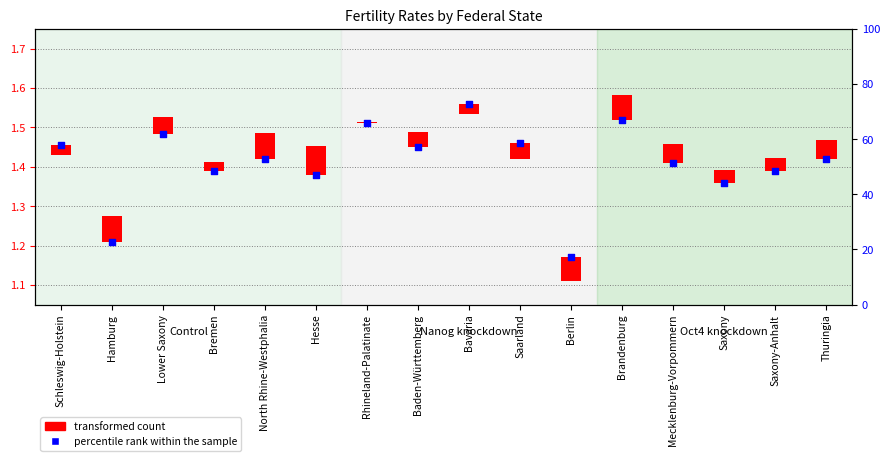

What is the ratio of the value at Saxony-Anhalt to the value at Saxony?

1.0